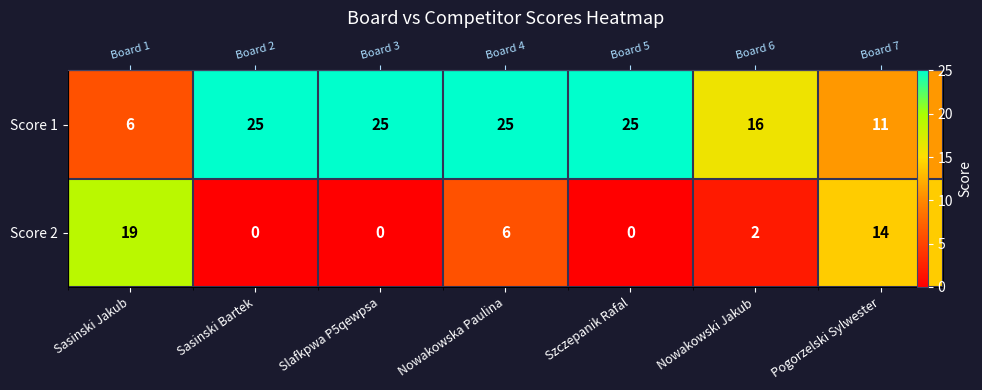

At which label is Score 2 closest to 9?

Nowakowska Paulina